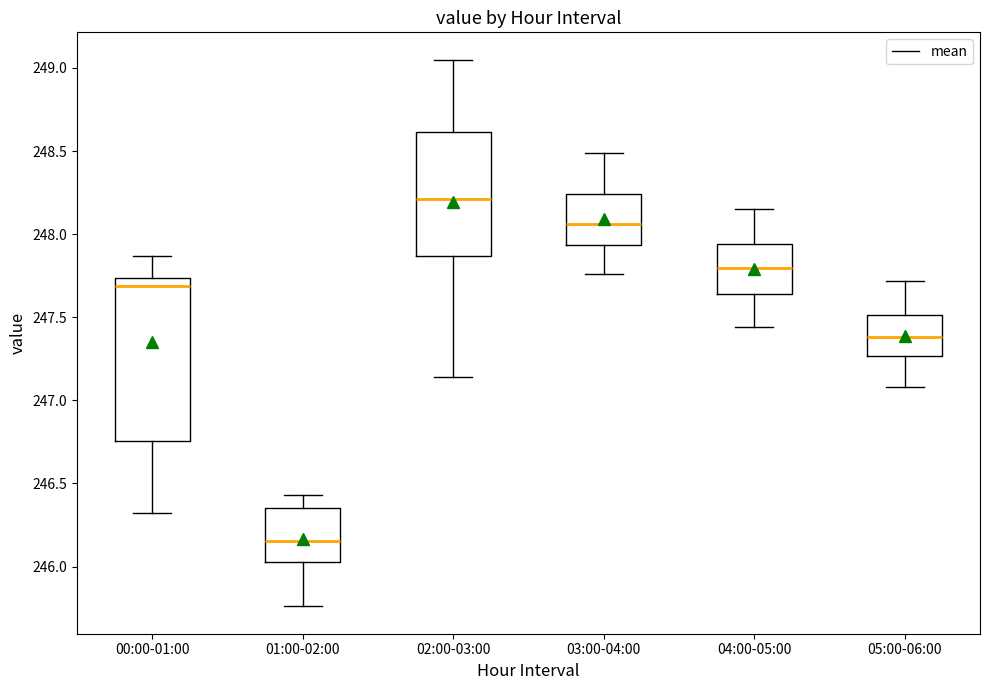

Reading left to right, transcribe this box plot: for each box, give where its median line is, the range the box spans, and where its two whiskers end, as read against the y-axis. The values are not printed on the chart, so give them approximately, as read against the axis.

00:00-01:00: median 247.70, box 246.75 to 247.75, whiskers 246.30 to 247.85
01:00-02:00: median 246.15, box 246.05 to 246.35, whiskers 245.75 to 246.45
02:00-03:00: median 248.20, box 247.85 to 248.60, whiskers 247.15 to 249.05
03:00-04:00: median 248.05, box 247.95 to 248.25, whiskers 247.75 to 248.50
04:00-05:00: median 247.80, box 247.65 to 247.95, whiskers 247.45 to 248.15
05:00-06:00: median 247.40, box 247.25 to 247.50, whiskers 247.10 to 247.70